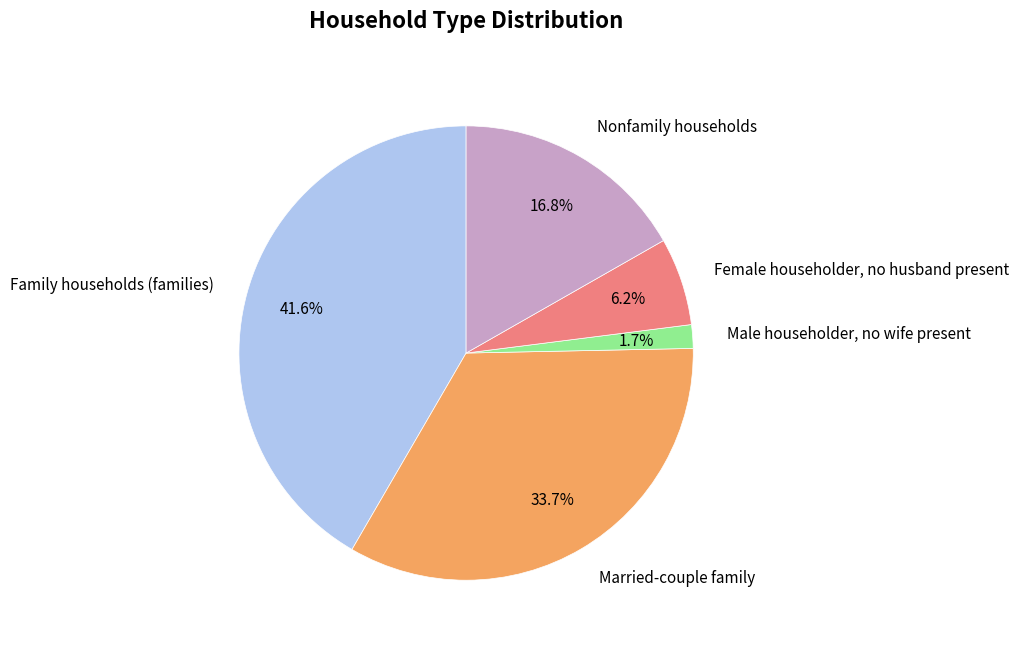

Does any single category account for the majority?

No